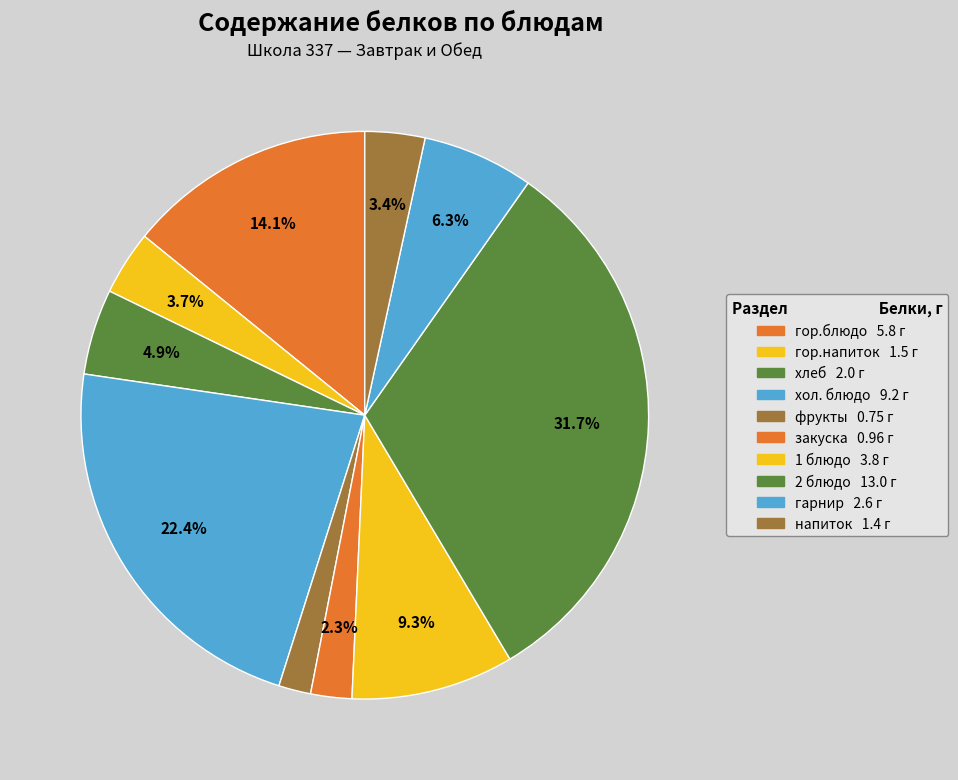

What percentage is the 1 блюдо slice, to the nearest percent?

9%